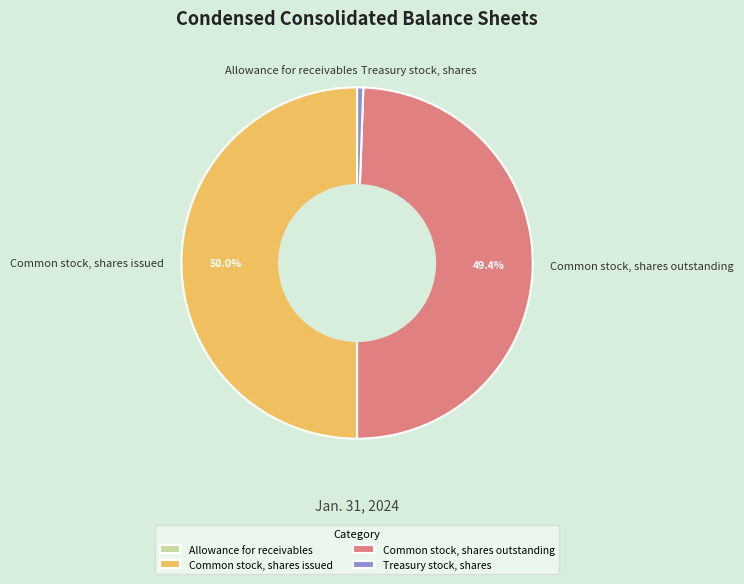

Is Treasury stock, shares the majority of the pie?

No